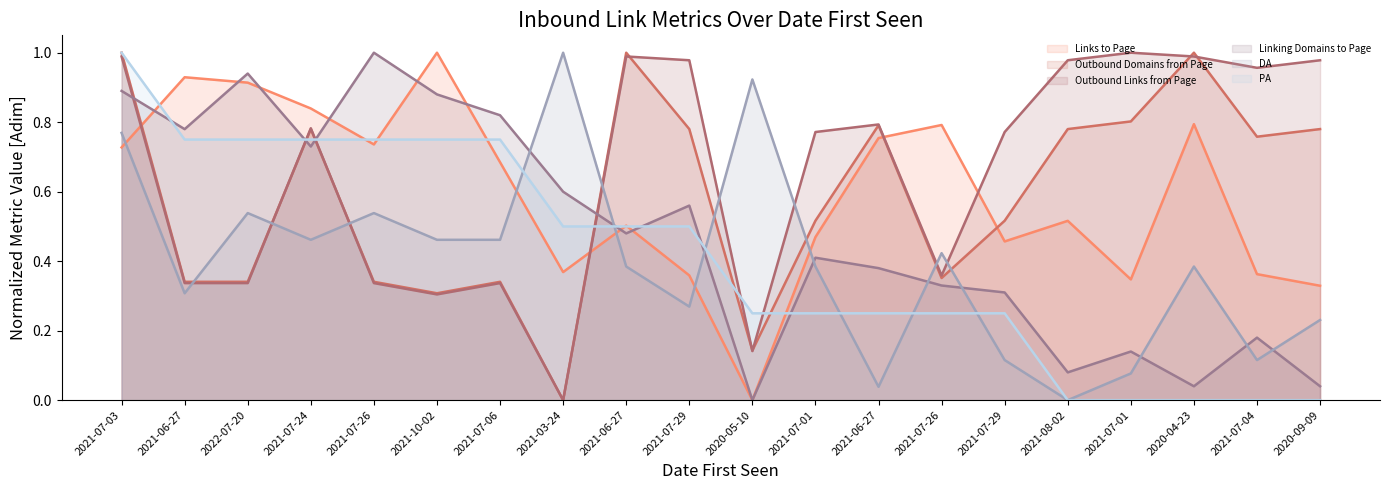

What is the difference between the second highest and minimum values in the Outbound Domains from Page series?

1.0